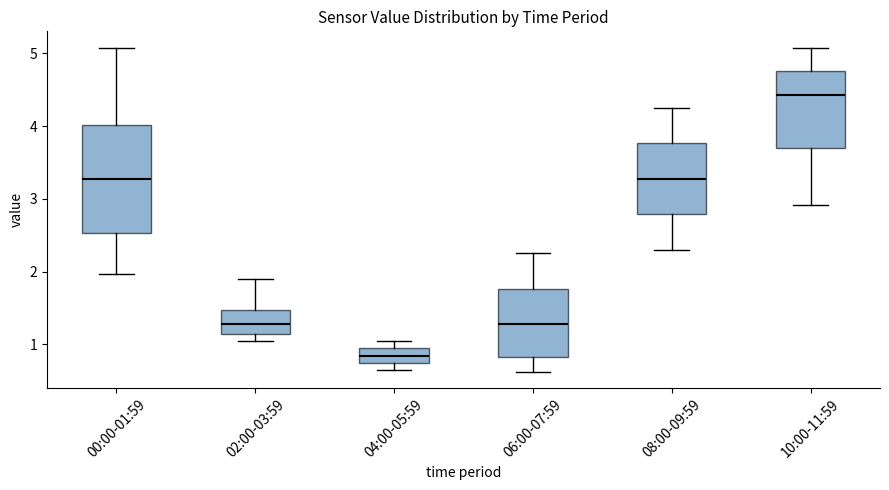

Comparing the boxes themselves (not the whiskers), which one is the tallest?

00:00-01:59